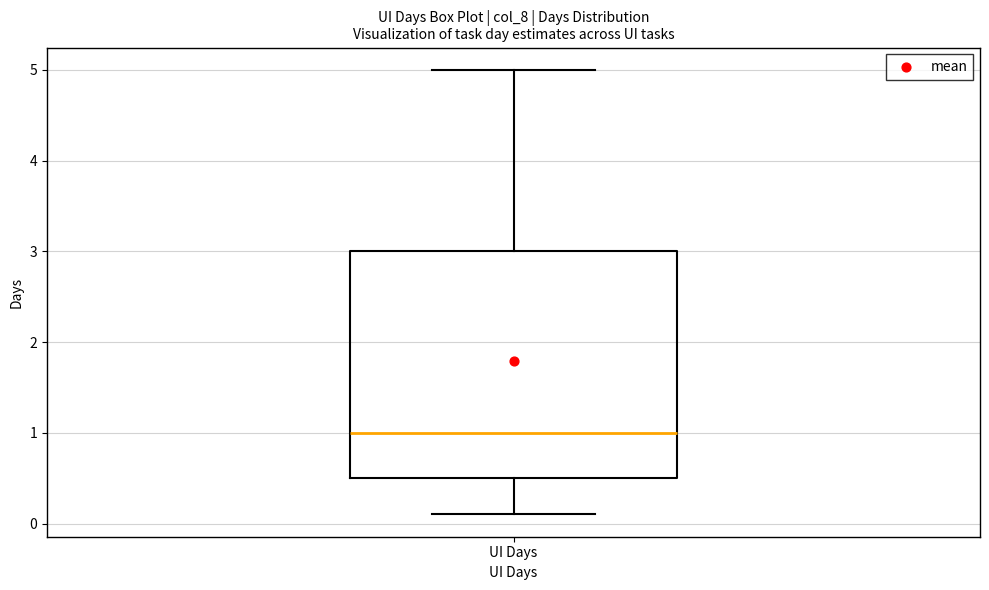

Where is the lower edge of the box for UI Days on the y-axis? The values are not printed on the chart, so give them approximately, as read against the axis.

0.5